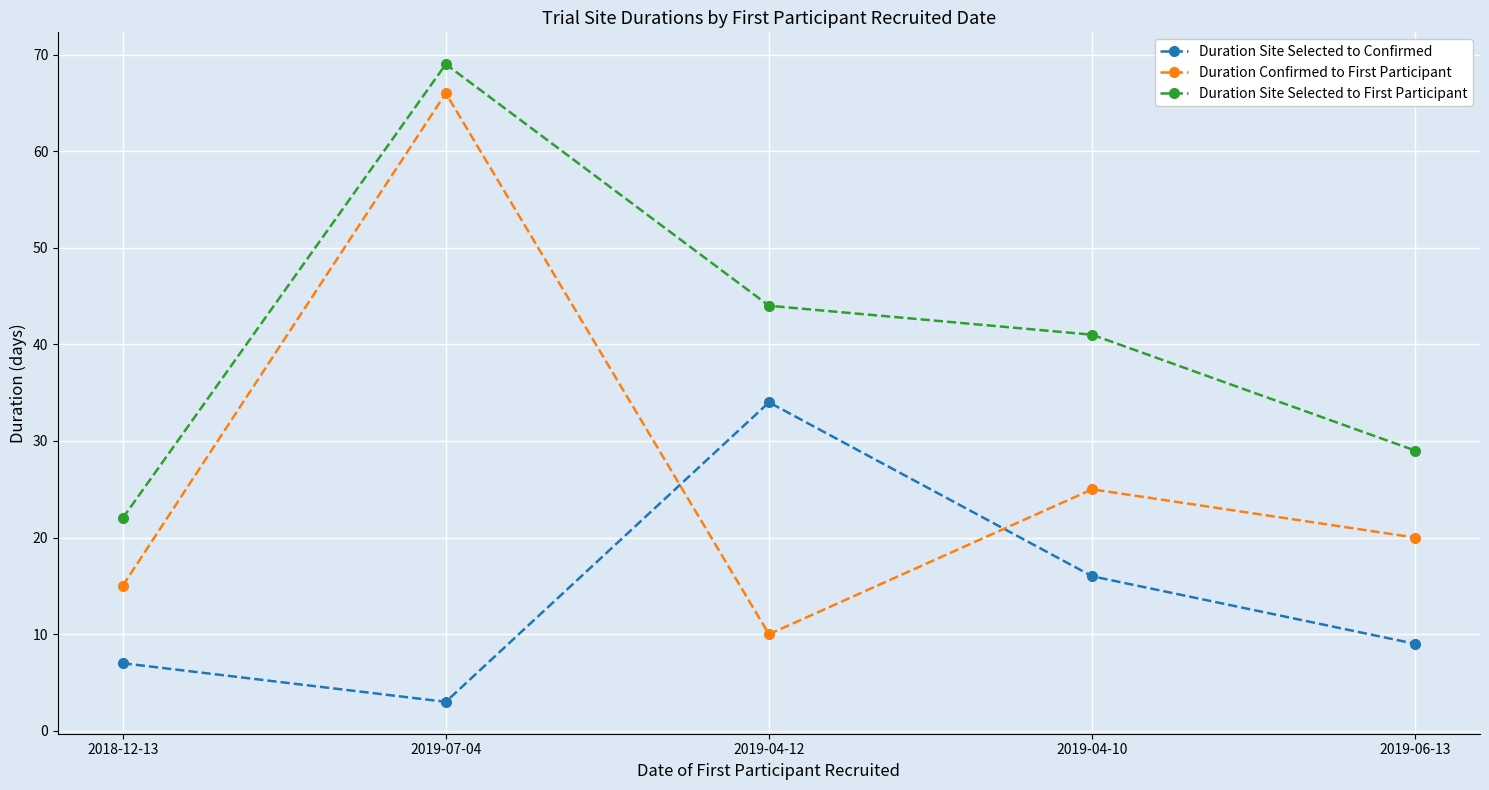

Reading left to right, list all the values displayed in this chart.

Duration Site Selected to Confirmed: 7	3	34	16	9
Duration Confirmed to First Participant: 15	66	10	25	20
Duration Site Selected to First Participant: 22	69	44	41	29